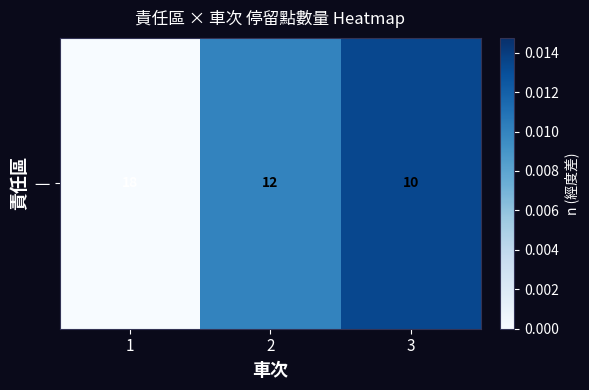

Rank the categories by value from lowest to highest.

1, 2, 3